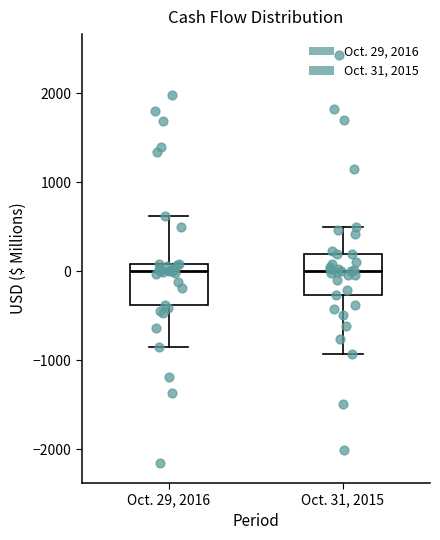

Where does the upper whisker of the box for Oct. 31, 2015 end on the y-axis? The values are not printed on the chart, so give them approximately, as read against the axis.

500